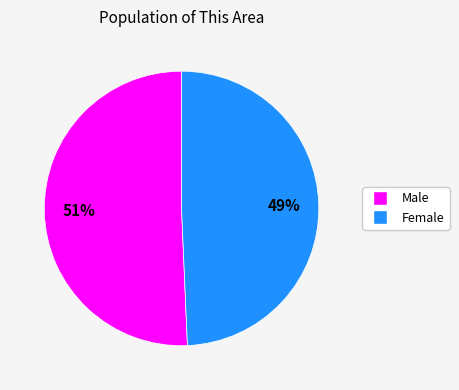

To the nearest percent, what is the average slice percentage?

50%